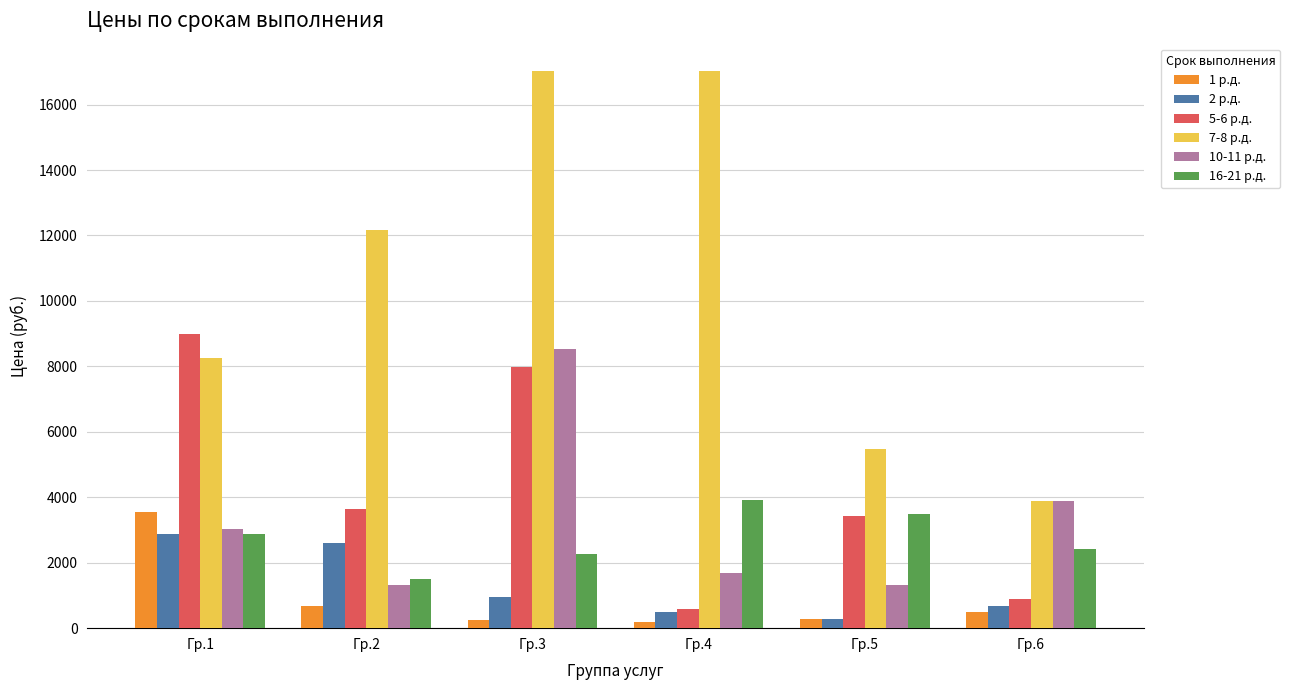

What is the difference between the 2 р.д. values at Гр.5 and Гр.1?

2600